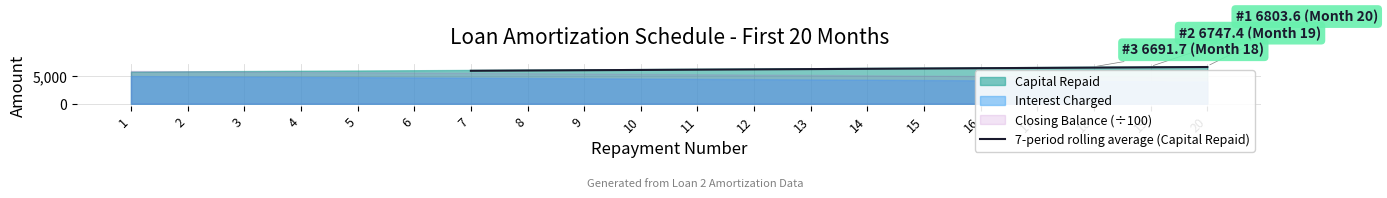

True or false: the data has more than 0 interior local peaks.

False